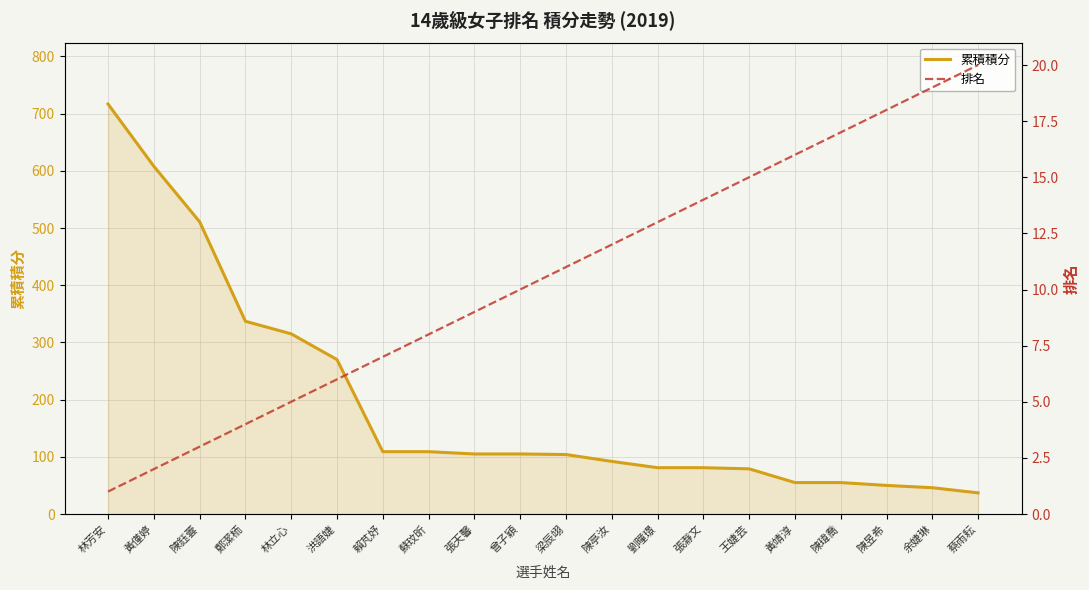

True or false: 排名 and 累積積分 cross at least once.

False